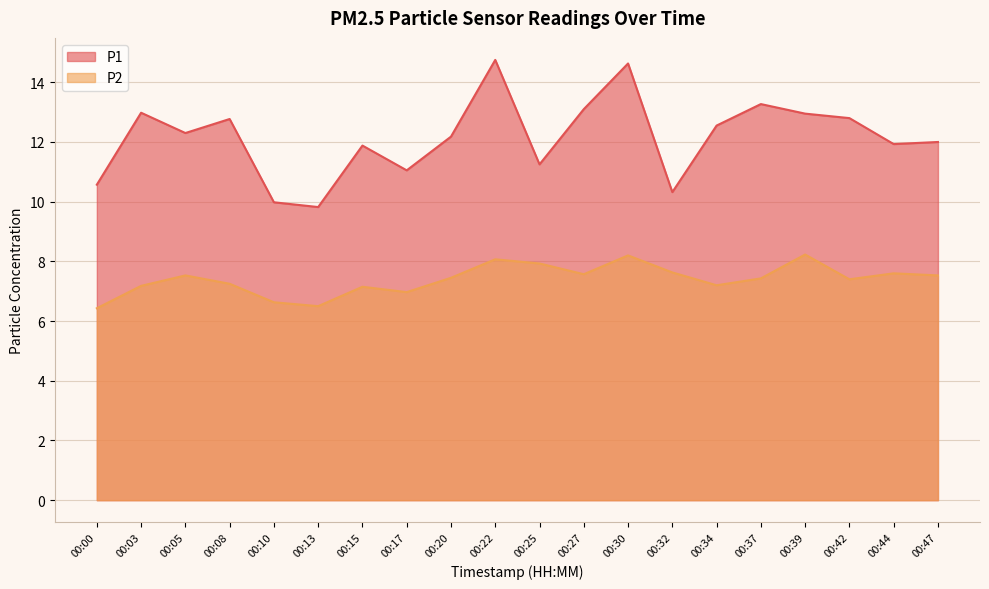

Reading left to right, extract all data points from this chart.

P1: 00:00=10.6	00:03=13.0	00:05=12.3	00:08=12.8	00:10=10.0	00:13=9.8	00:15=11.9	00:17=11.1	00:20=12.2	00:22=14.8	00:25=11.2	00:27=13.1	00:30=14.6	00:32=10.3	00:34=12.6	00:37=13.3	00:39=12.9	00:42=12.8	00:44=11.9	00:47=12.0
P2: 00:00=6.4	00:03=7.2	00:05=7.5	00:08=7.2	00:10=6.6	00:13=6.5	00:15=7.2	00:17=7.0	00:20=7.5	00:22=8.1	00:25=7.9	00:27=7.6	00:30=8.2	00:32=7.6	00:34=7.2	00:37=7.4	00:39=8.2	00:42=7.4	00:44=7.6	00:47=7.5